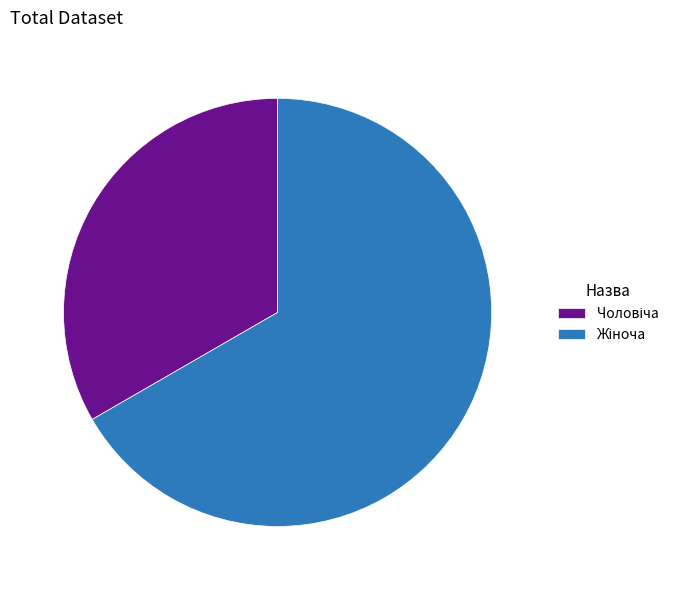

Is there a majority slice in this chart?

Yes